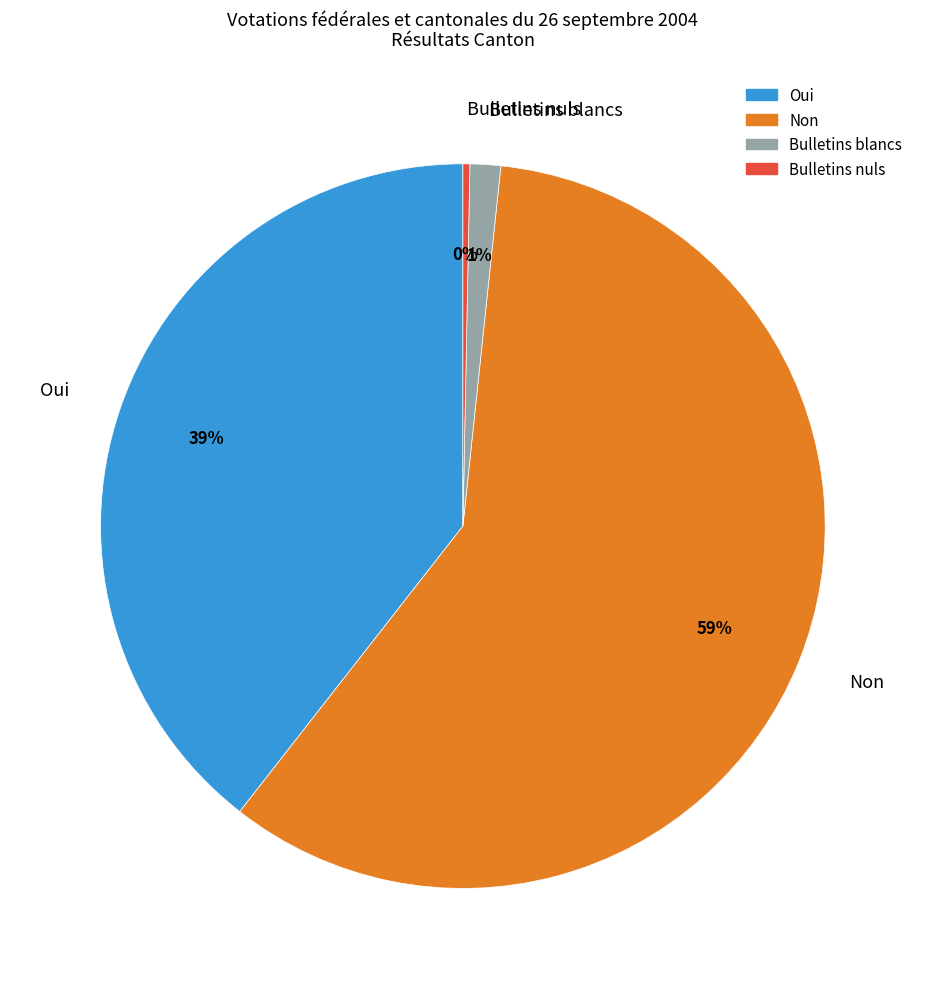

Which slice is the smallest?

Bulletins nuls